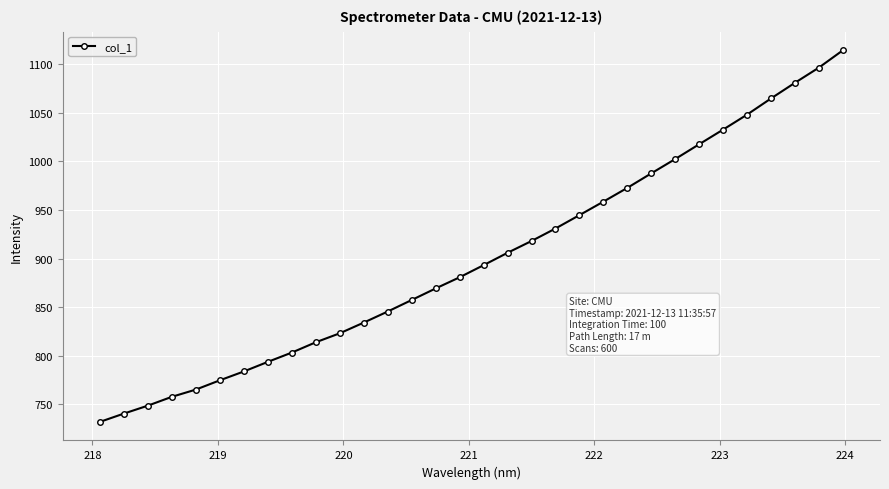

What is the difference between the maximum and minimum values?

382.6